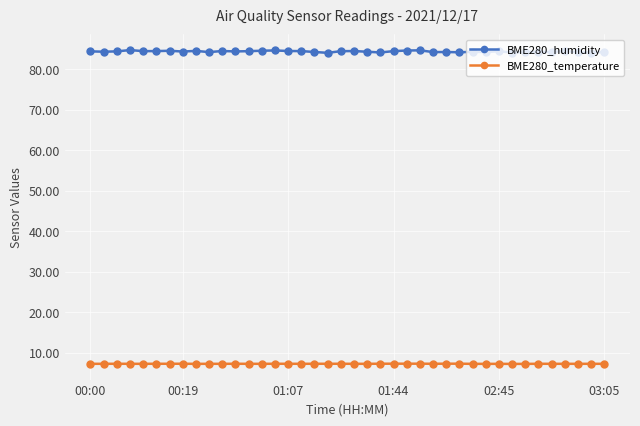

At how many categories does at least one series exceed 7?

40